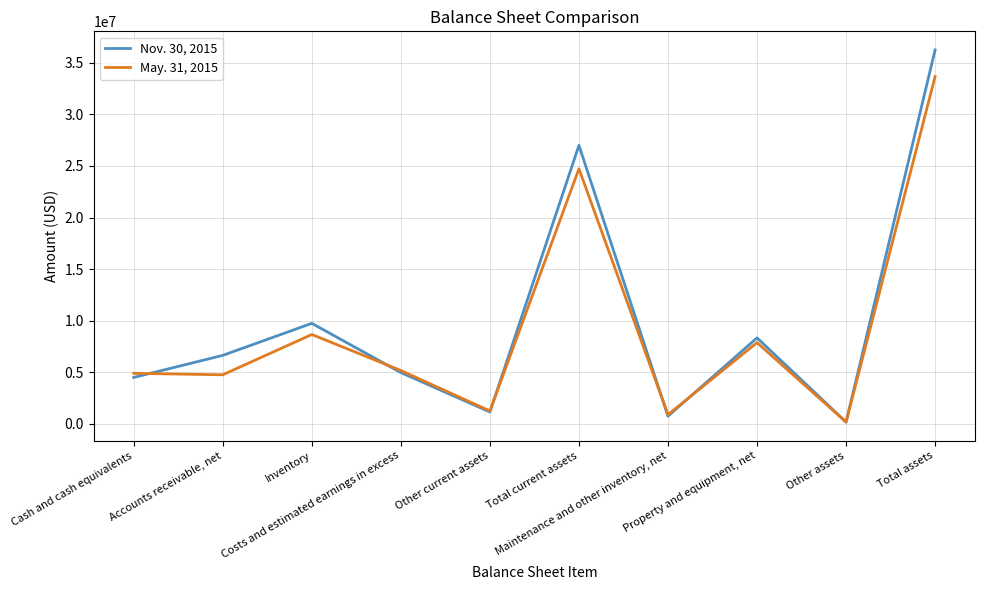

Where do May. 31, 2015 and Nov. 30, 2015 first cross each other?

Cash and cash equivalents and Accounts receivable, net